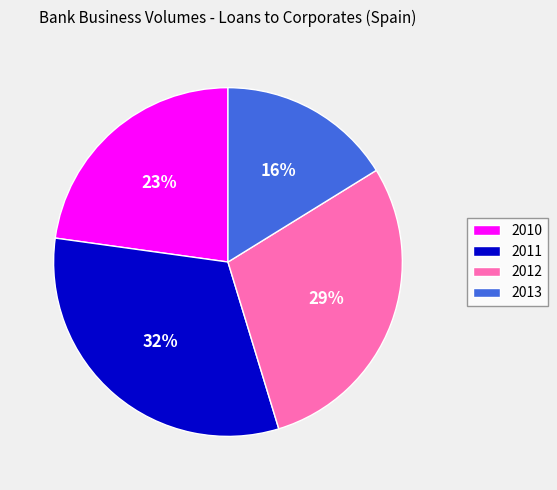

Combined, do 2010 and 2012 account for over 50%?

Yes